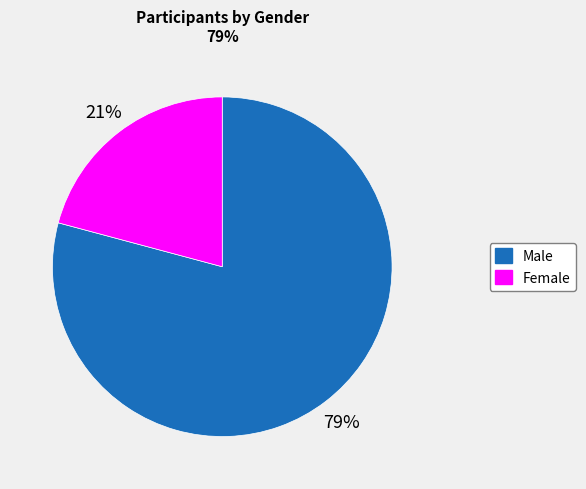

What is the ratio of the value at Female to the value at Male?

0.3